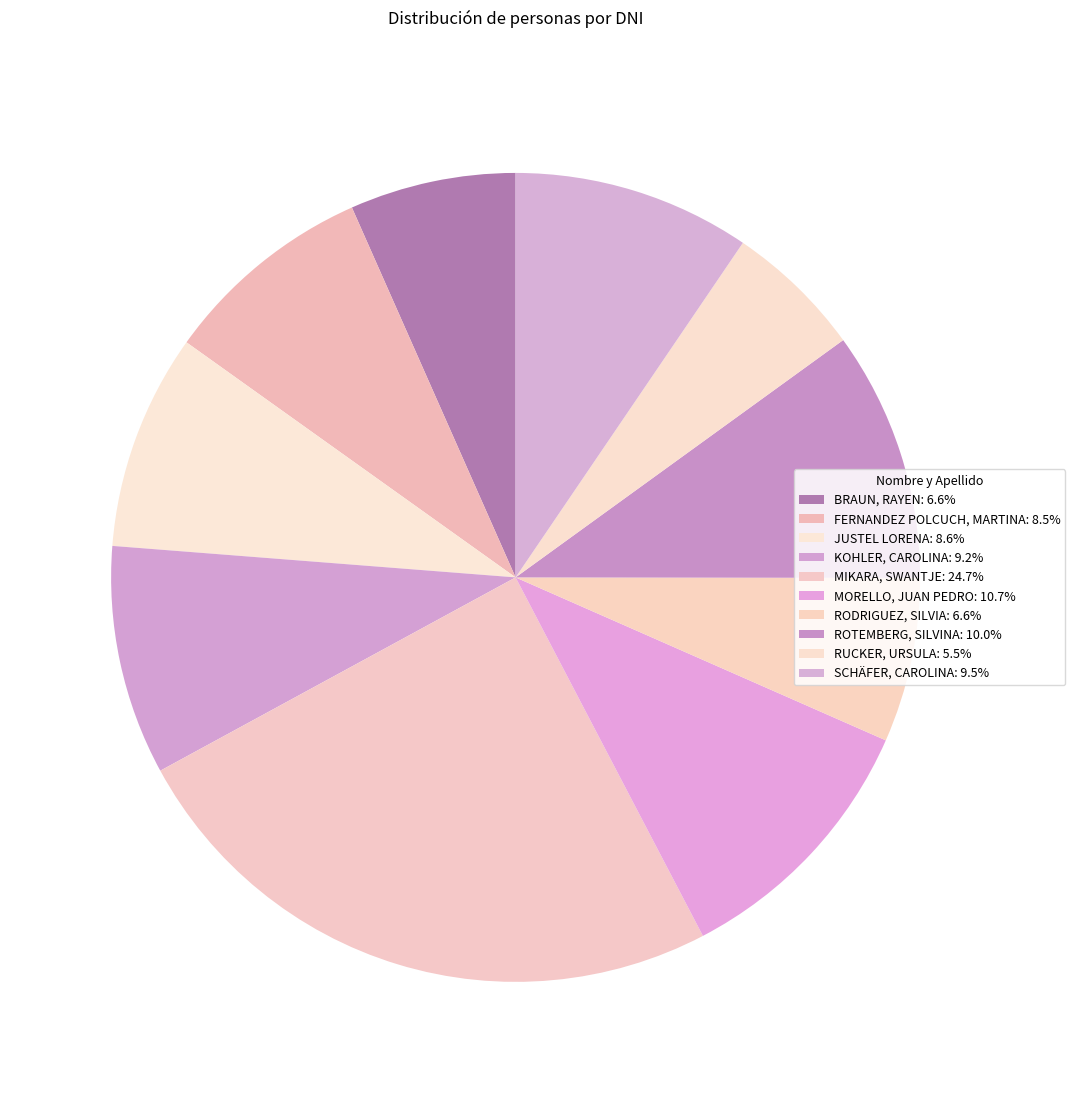

What portion of the pie excludes MORELLO, JUAN PEDRO?

89.3%